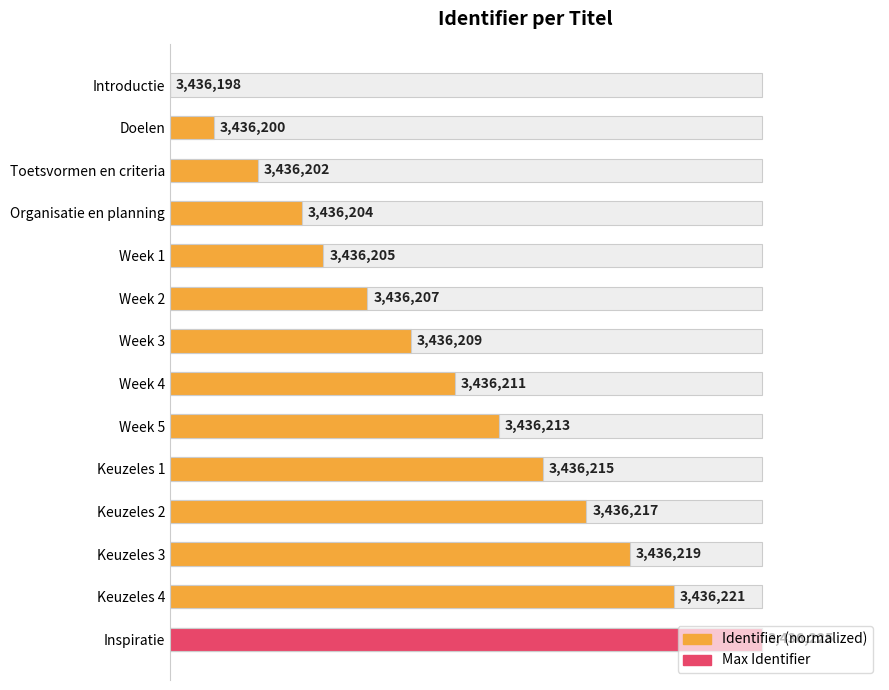

Where is the data nearest to the value 50?

Week 4